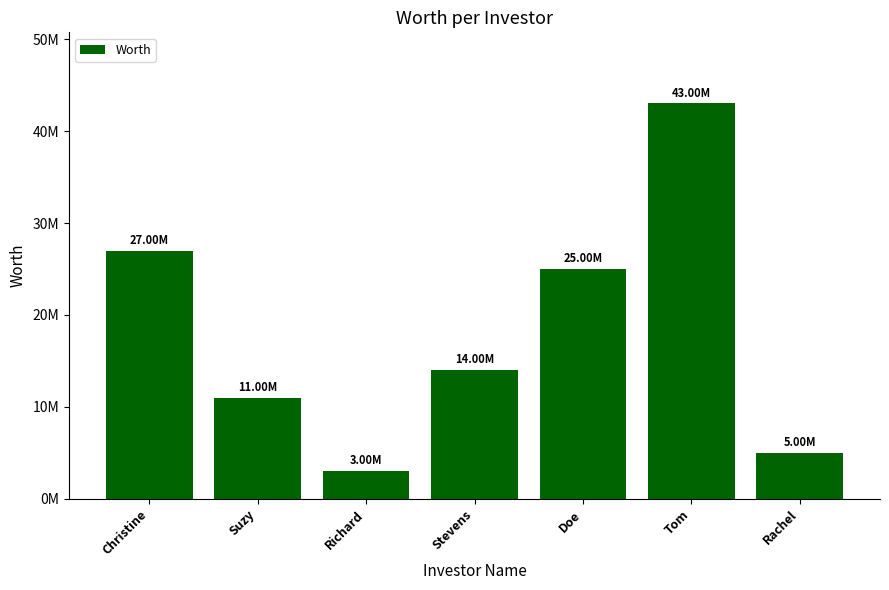

Which has a higher value, Christine or Doe?

Christine